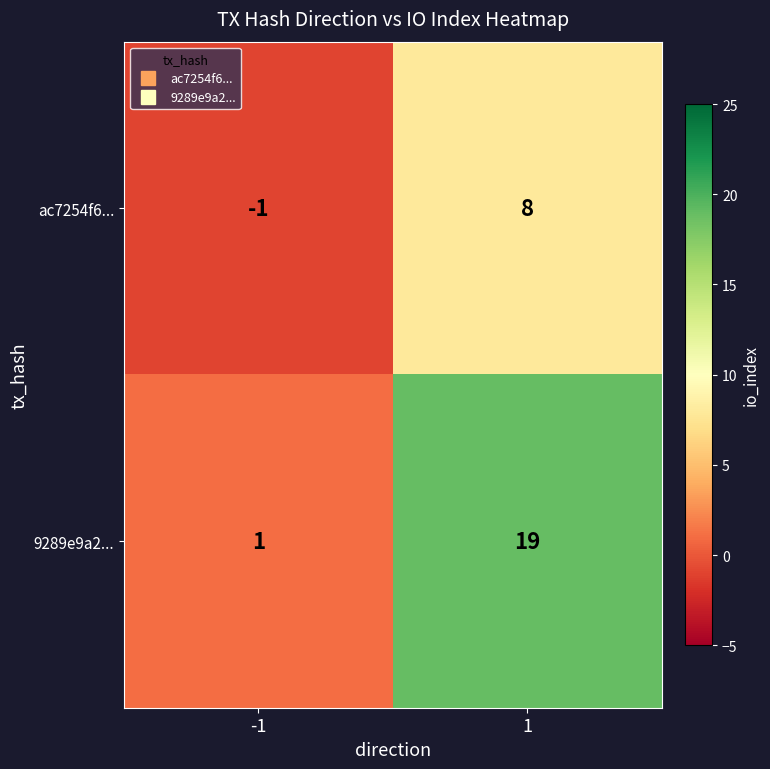

Reading right to left, what are all the values shown in this chart?

ac7254f6...: 8	-1
9289e9a2...: 19	1